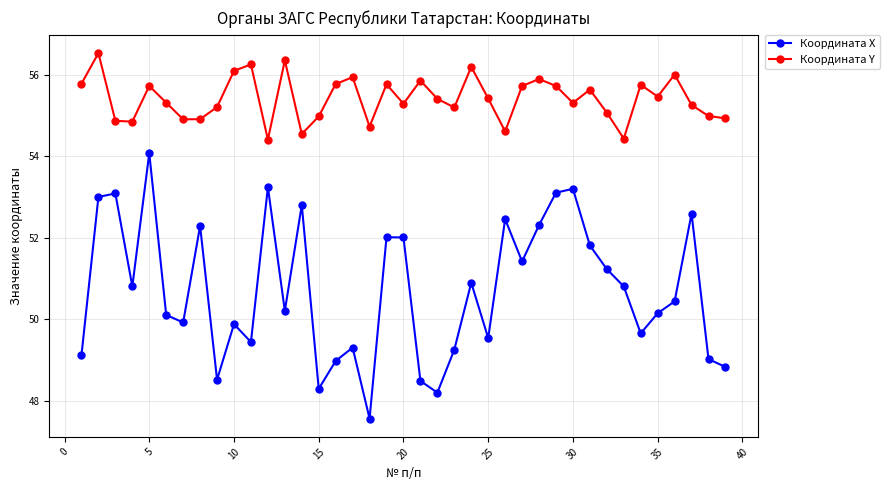

True or false: Координата X has more than 2 interior local peaks.

True